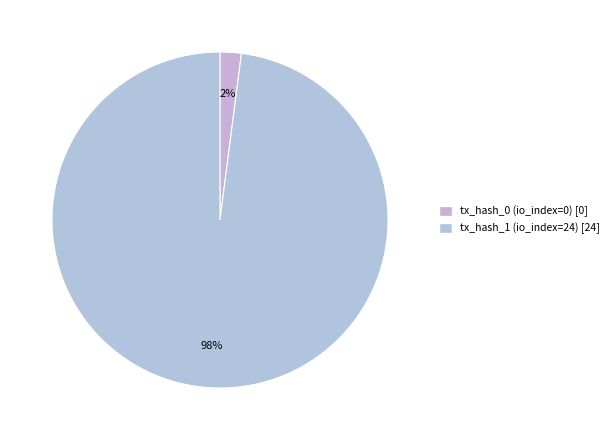

Which slice is the largest?

tx_hash_1 (io_index=24)